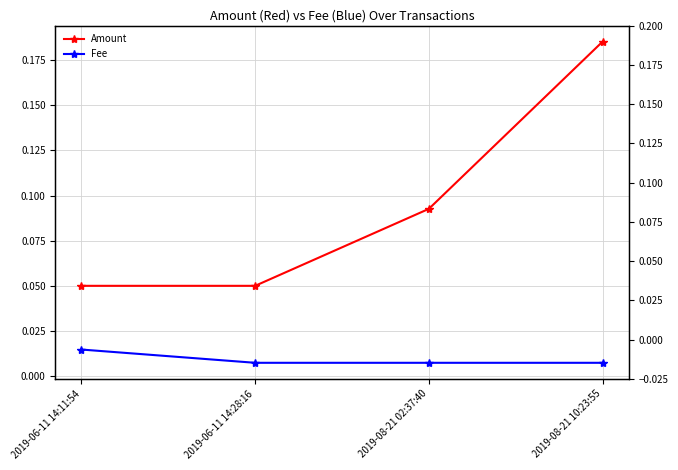

Reading right to left, what are all the values shown in this chart?

Amount: 2019-08-21 10:23:55=0.2	2019-08-21 02:37:40=0.1	2019-06-11 14:28:16=0.1	2019-06-11 14:11:54=0.1
Fee: 2019-08-21 10:23:55=0.0	2019-08-21 02:37:40=0.0	2019-06-11 14:28:16=0.0	2019-06-11 14:11:54=0.0